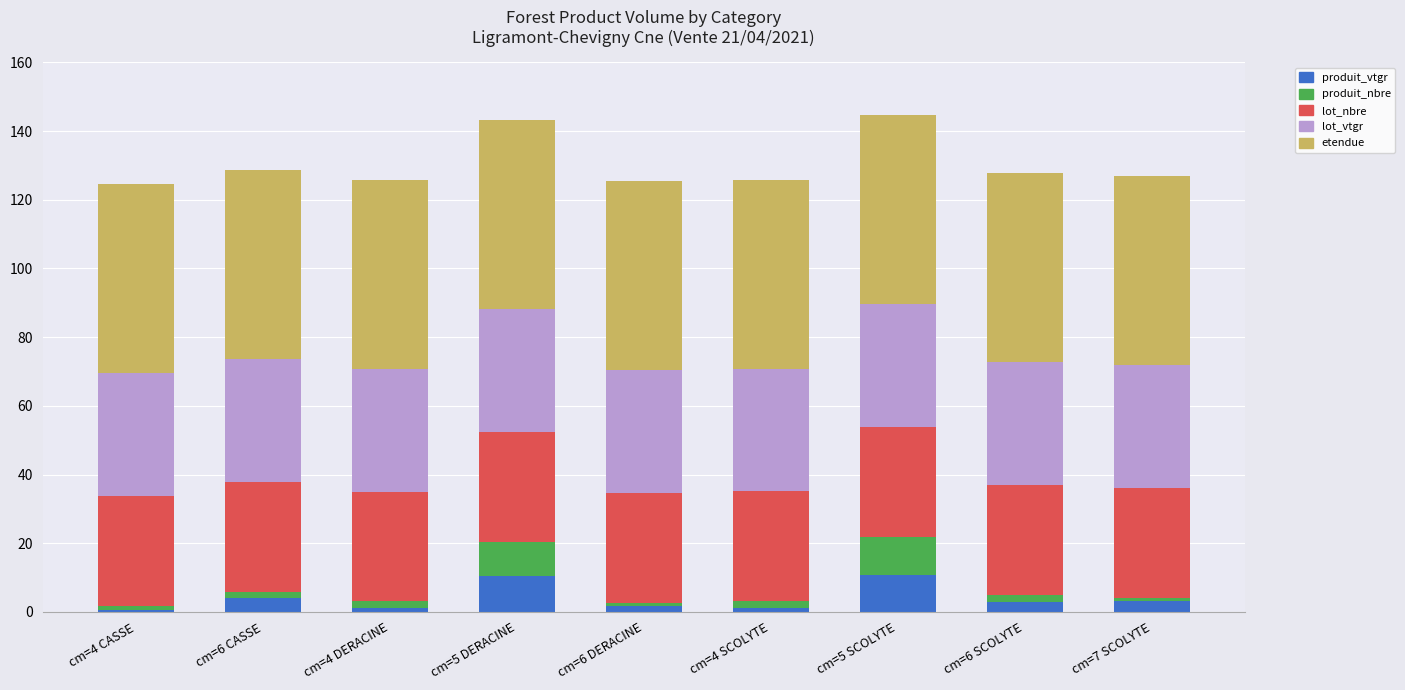

How many categories are shown in the chart?

9